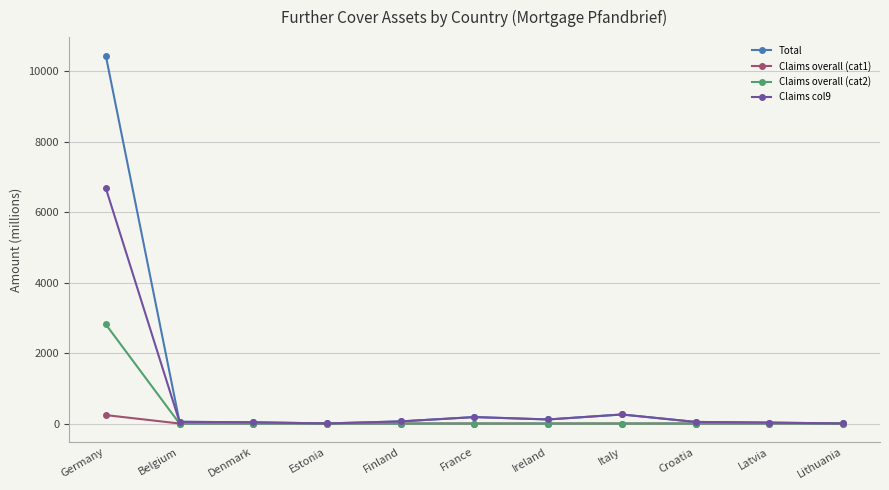

Which series has the largest range (max minus min)?

Total